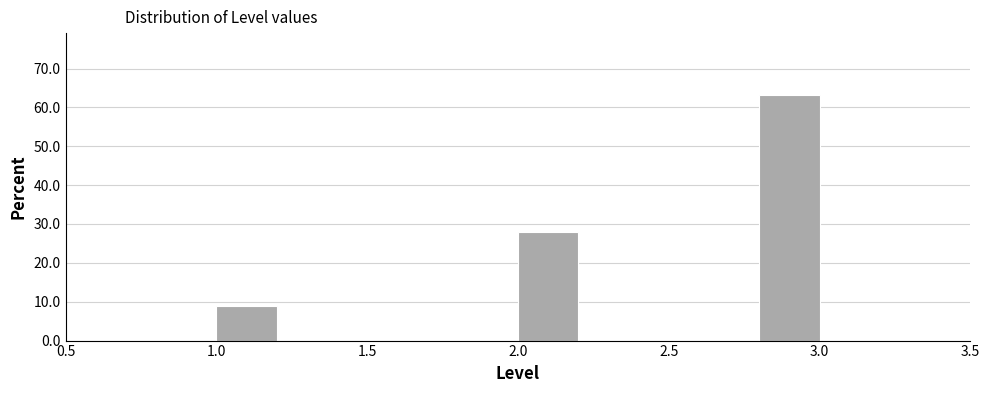

Which range on the x-axis has the tallest bar?

2.8 to 3.0